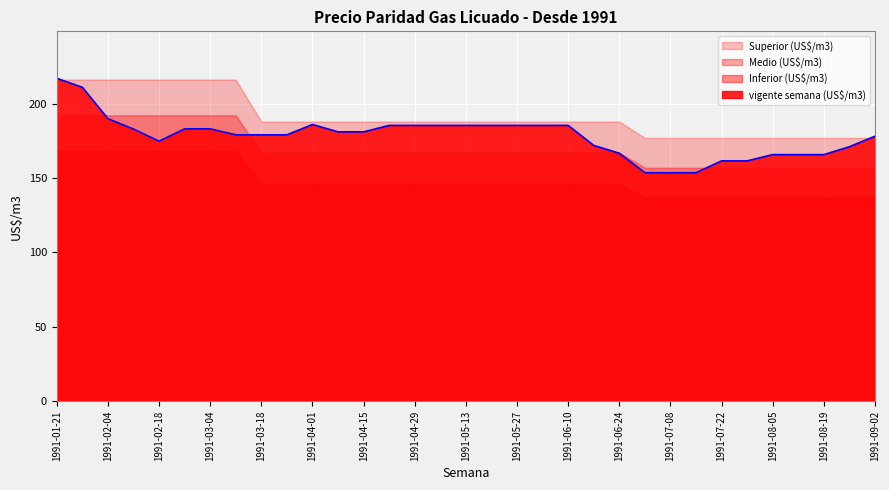

The value of Inferior (US$/m3) at 1991-05-06 is 247.5. True or false?

False